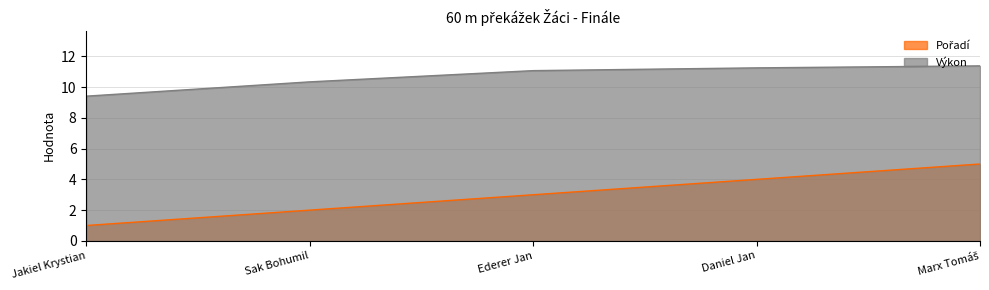

Between Ederer Jan and Marx Tomáš, which series saw the biggest shift?

Pořadí